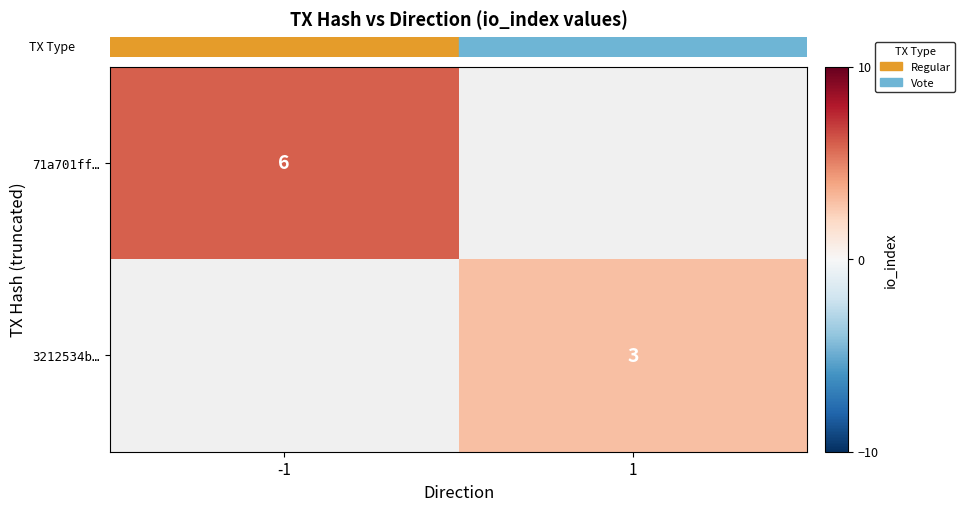

How many categories are shown in the chart?

2